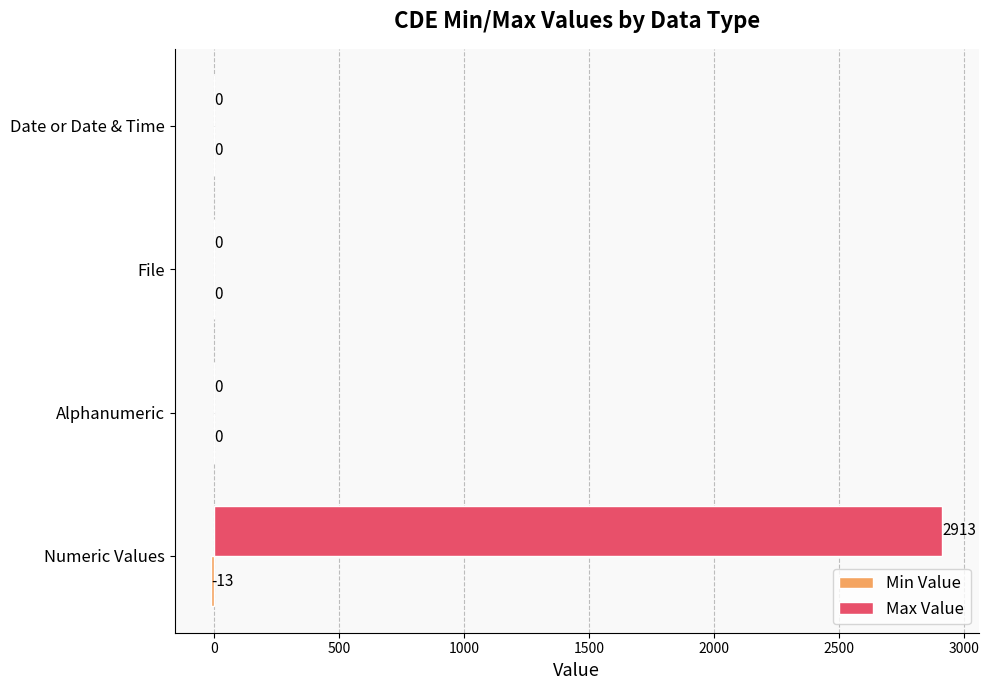

What is the maximum value for Max Value?

2913